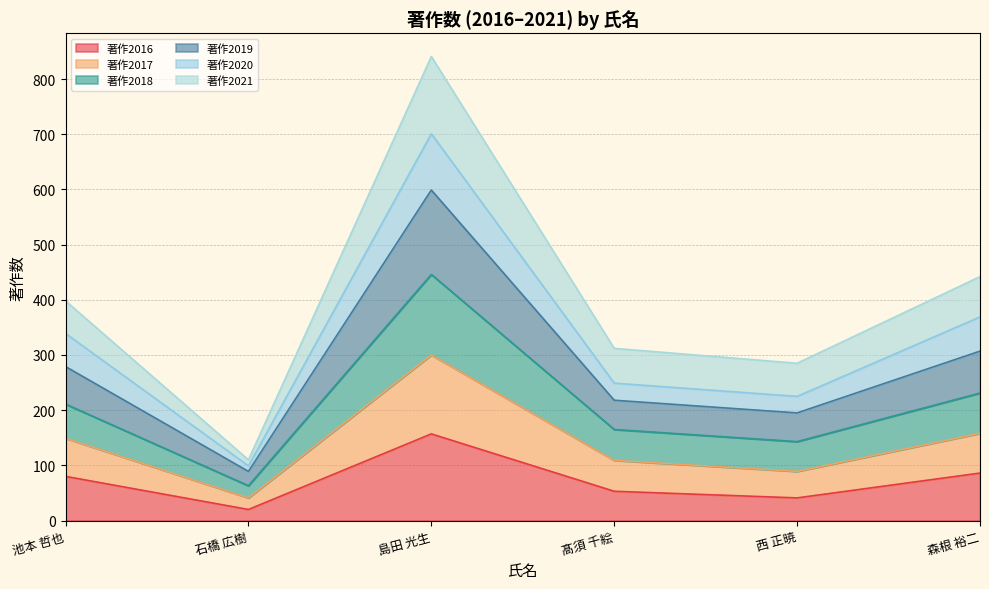

What is the highest value of the 著作2016 series?

157